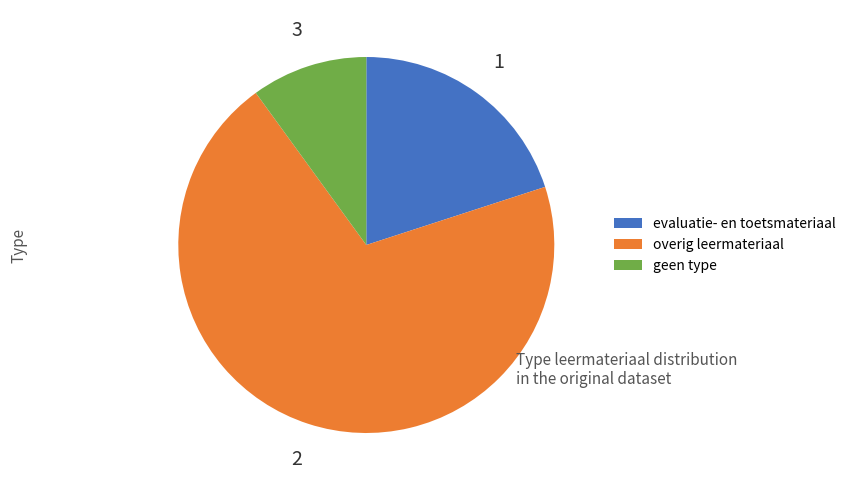

Is the sum of overig leermateriaal and evaluatie- en toetsmateriaal greater than half?

Yes